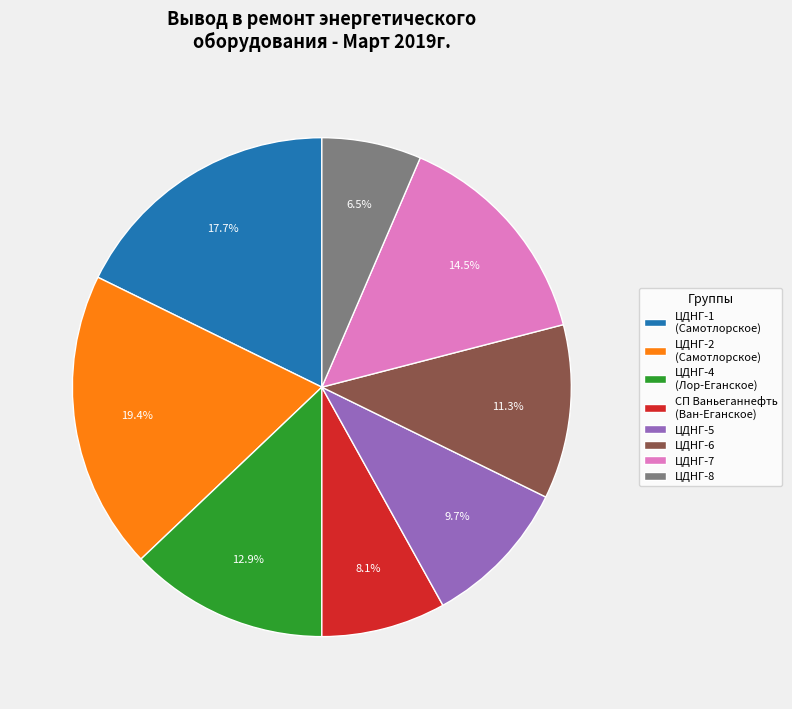

Does any single category account for the majority?

No